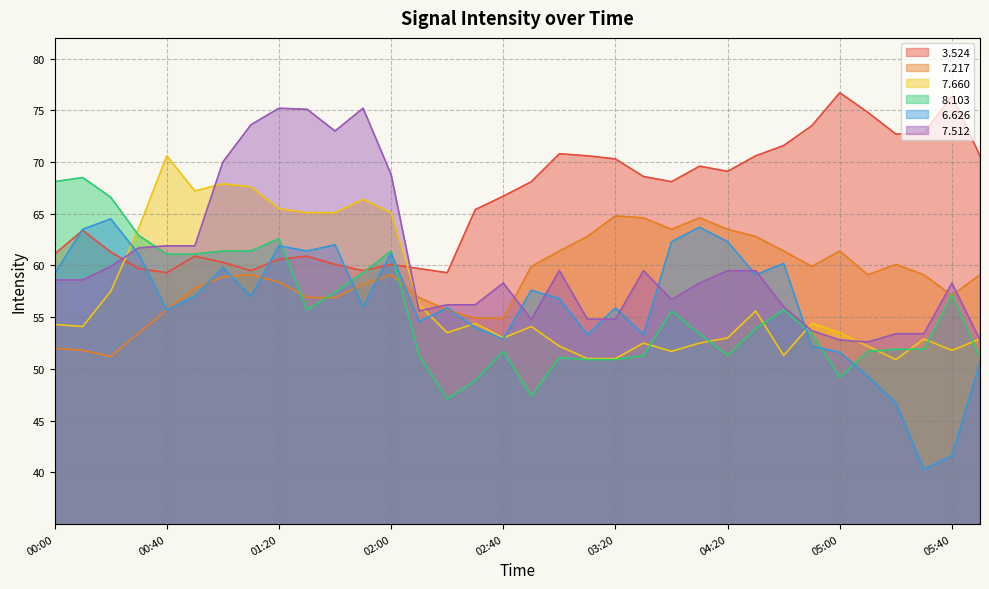

How many values in the   6.626 series are below 57?

17